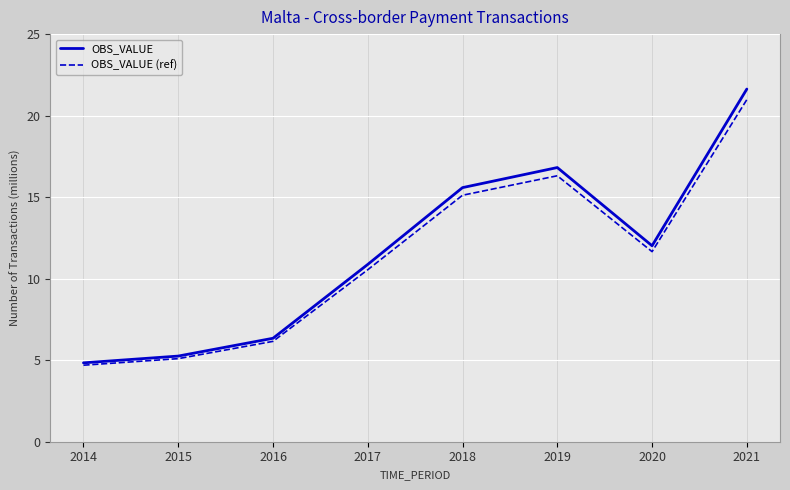

How many interior local valleys does the OBS_VALUE (ref) series have?

1